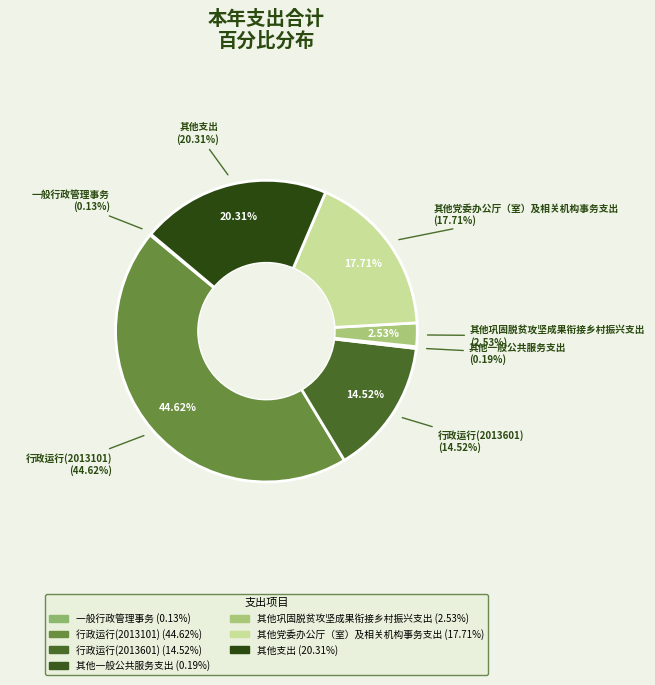

To the nearest percent, what is the difference between the largest and smallest slice percentages?

44%